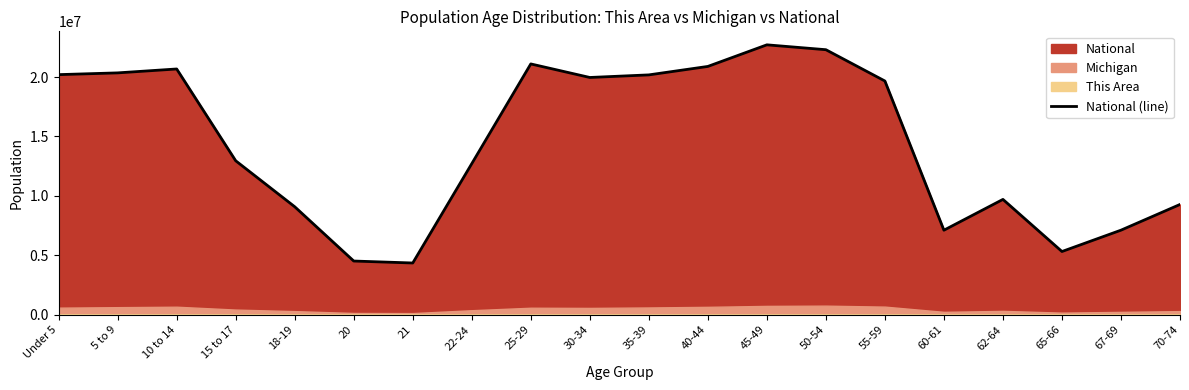

Rank the categories by value from lowest to highest.

21, 20, 65-66, 60-61, 67-69, 18-19, 70-74, 62-64, 22-24, 15 to 17, 55-59, 30-34, 35-39, Under 5, 5 to 9, 10 to 14, 40-44, 25-29, 50-54, 45-49